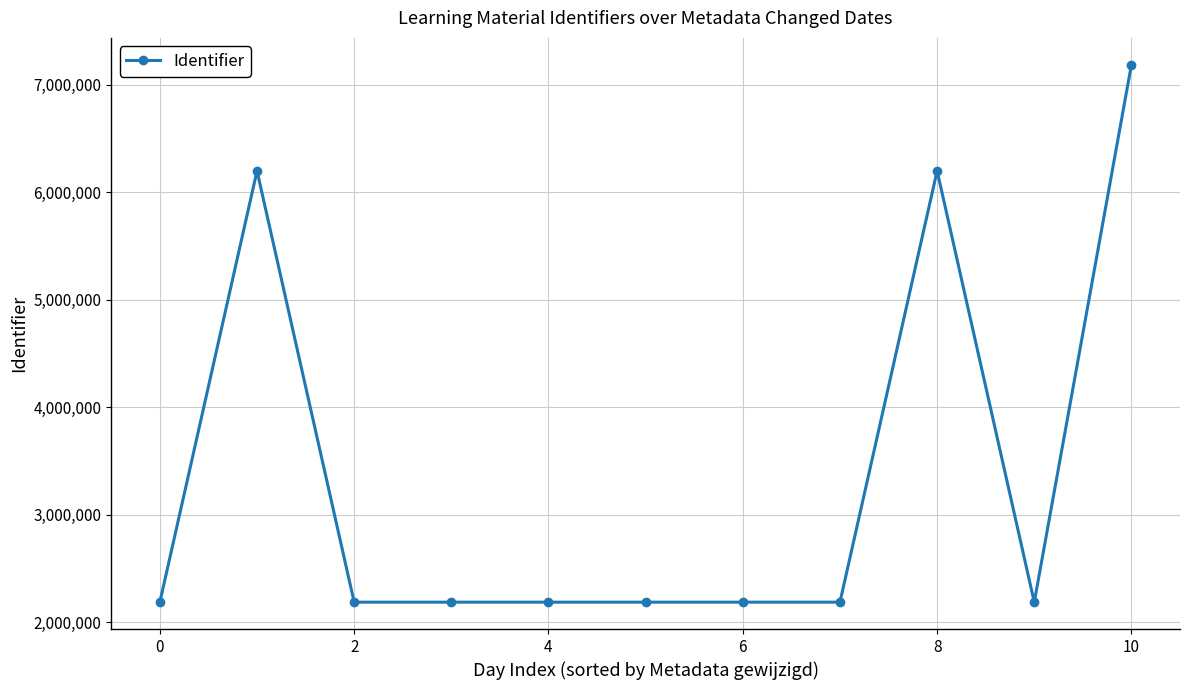

Is this an area chart (filled region under the line)?

No